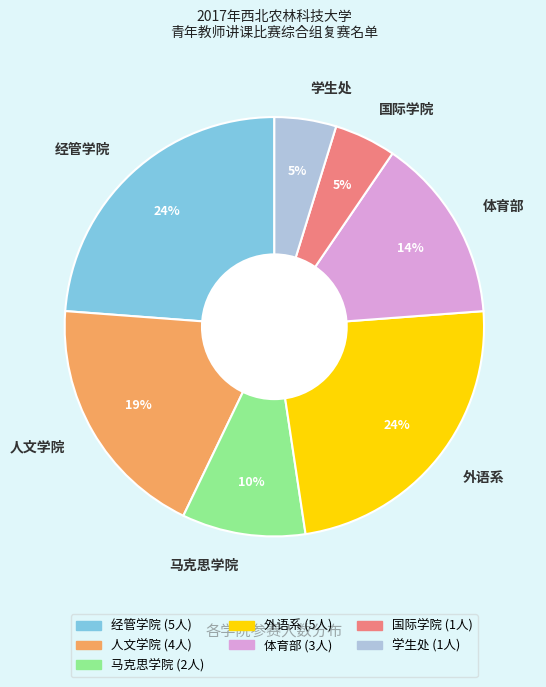

Do 人文学院 and 学生处 together represent more than half of the pie?

No